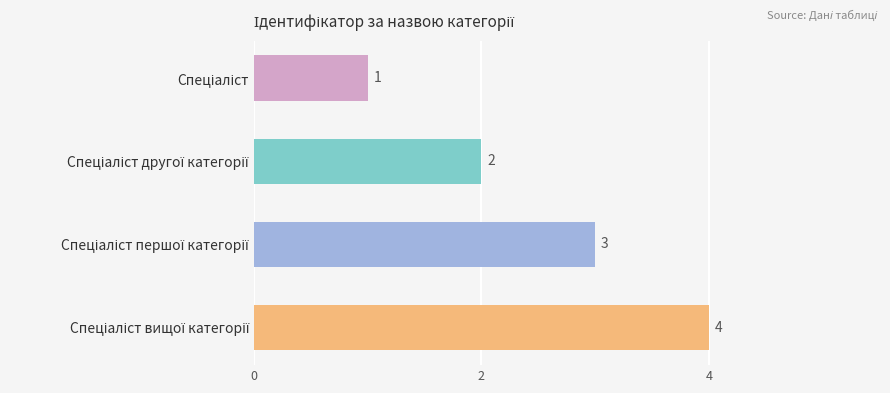

What is the sum of all values?

10